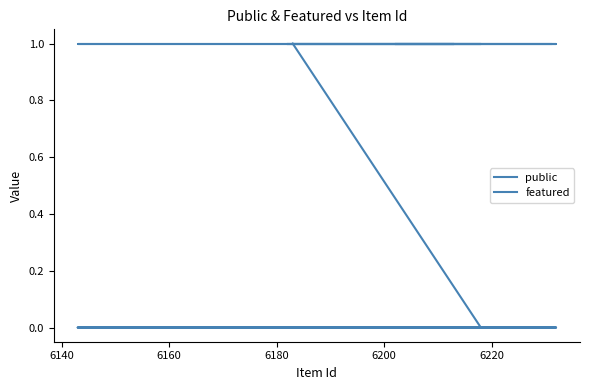

What is the label of the 10th point from the right?

6160